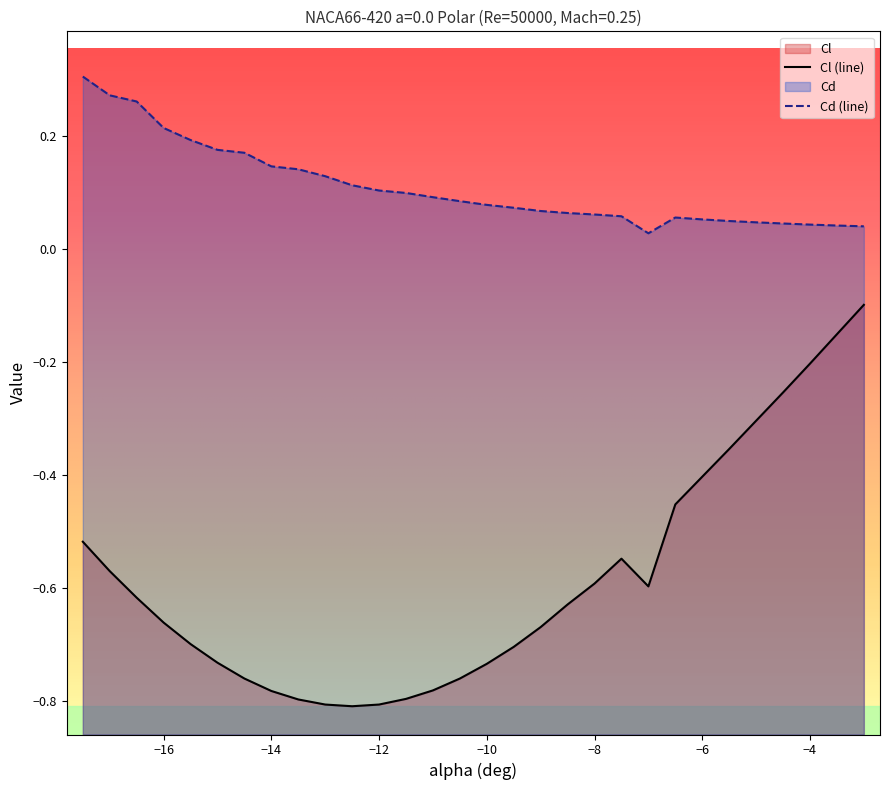

True or false: Cl and Cd cross at least once.

False